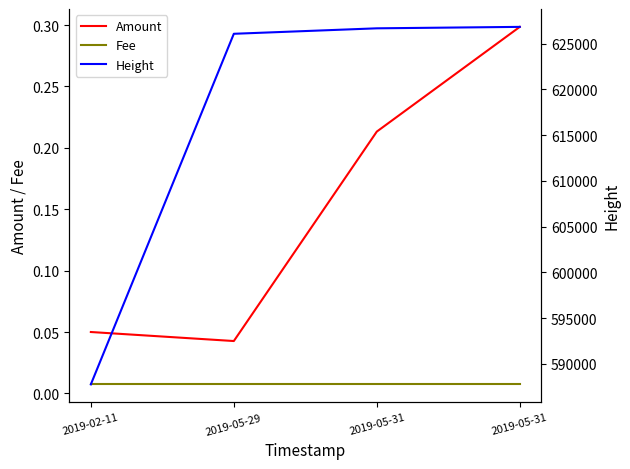

True or false: Amount and Height intersect in this chart.

False